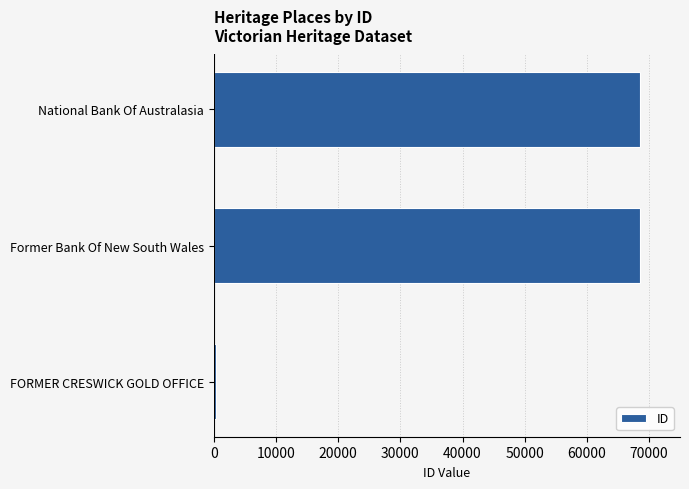

At which label is the value closest to 34441?

Former Bank Of New South Wales